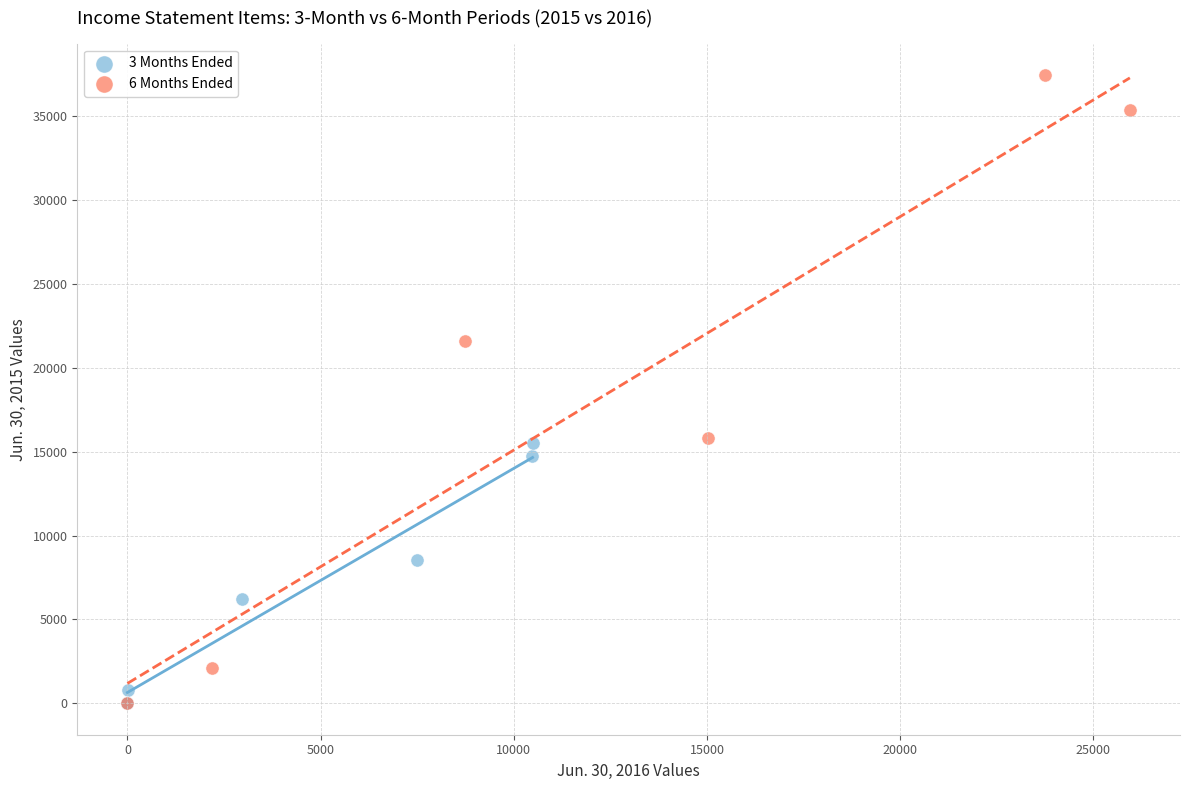

Which series reaches the maximum Y coordinate?

6 Months Ended